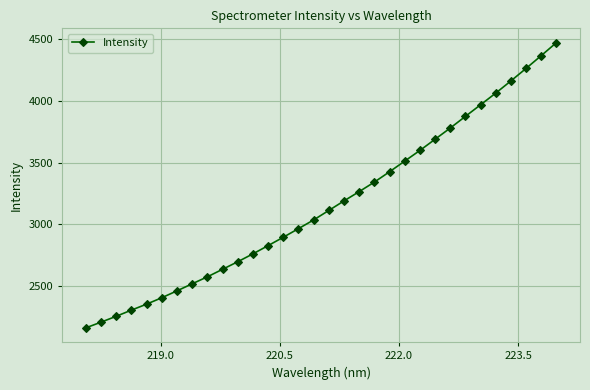

What is the average value?

3161.6